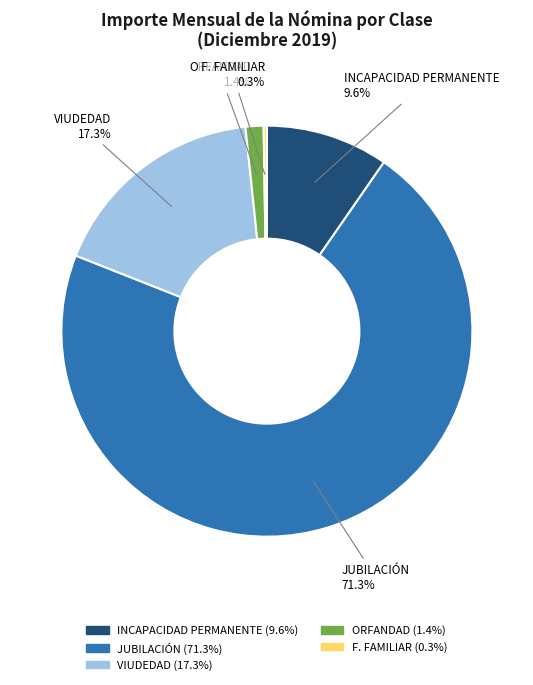

What percentage is the JUBILACIÓN slice, to the nearest percent?

71%